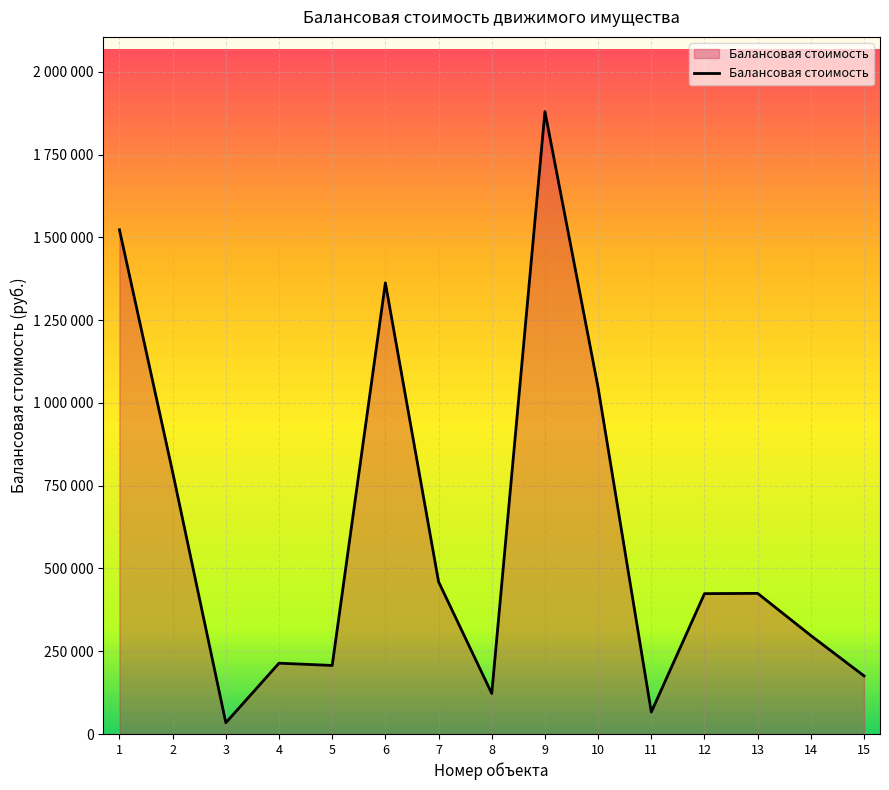

Reading right to left, list all the values displayed in this chart.

15=175443.0	14=297379.9	13=424773.3	12=423985.0	11=66232.2	10=1046000.0	9=1880000.0	8=122400.0	7=459900.0	6=1362666.7	5=207030.0	4=213910.0	3=34000.0	2=790925.5	1=1523000.0